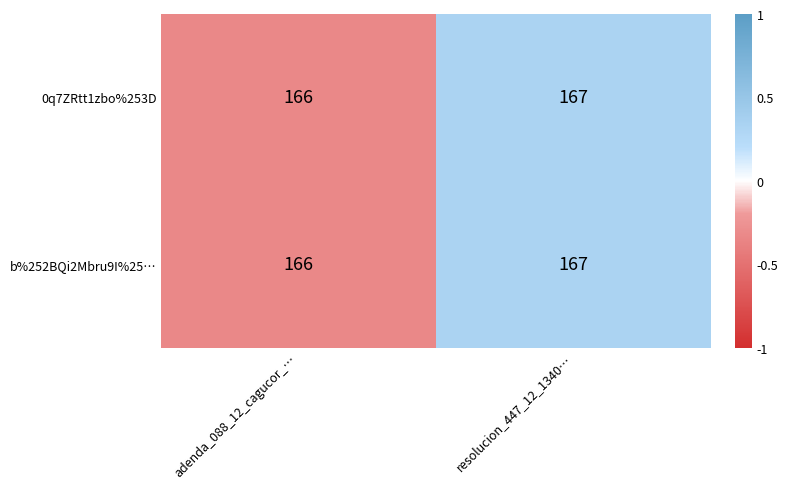

Reading left to right, extract all data points from this chart.

0q7ZRtt1zbo%253D: 166	167
b%252BQi2Mbru9I%25…: 166	167